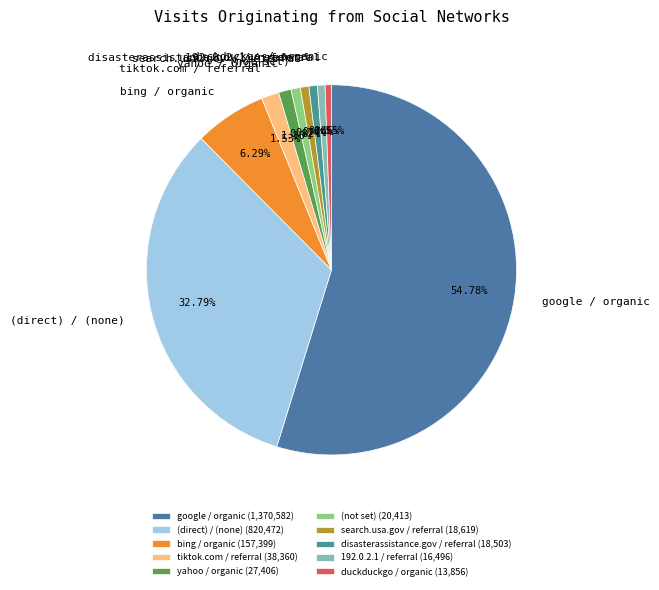

What is the ratio of the value at google / organic to the value at disasterassistance.gov / referral?

74.1